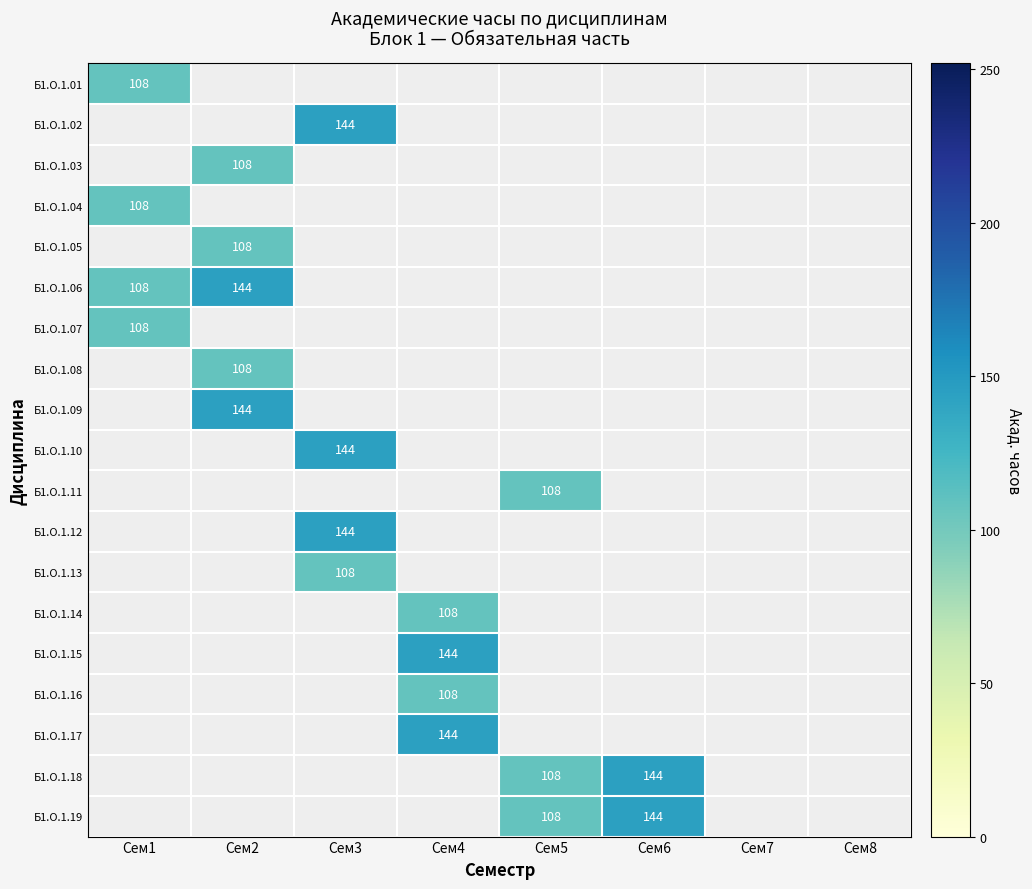

Which label corresponds to the largest value in the chart?

Сем3